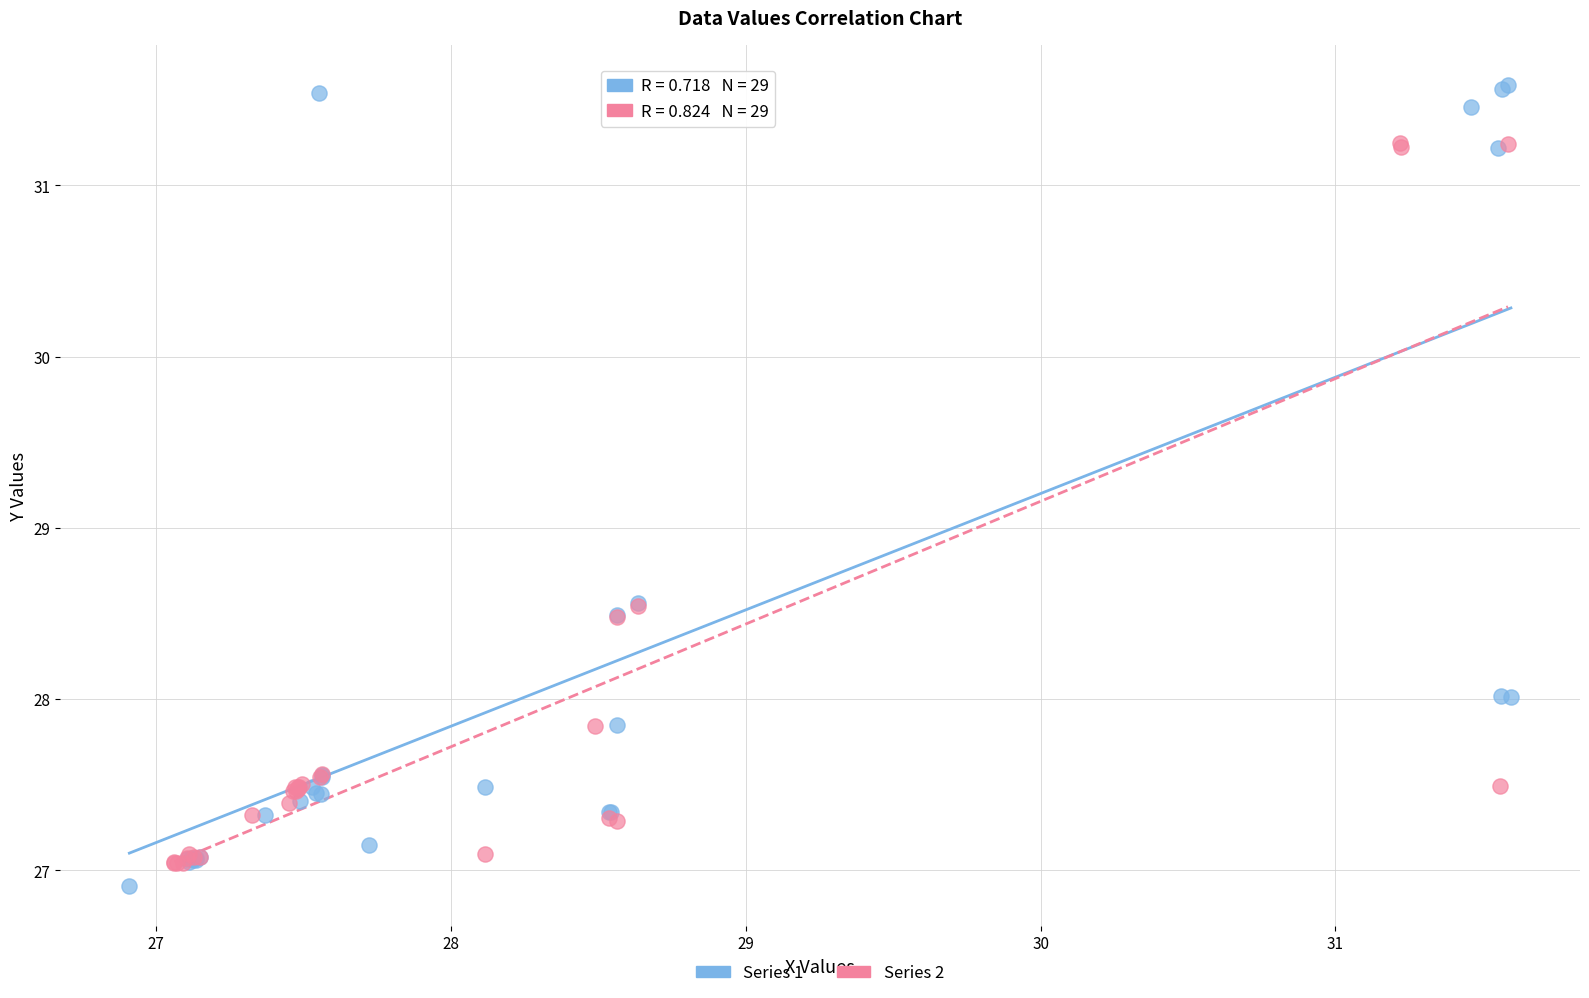

Which series has the largest Y range (max minus min)?

Series 1